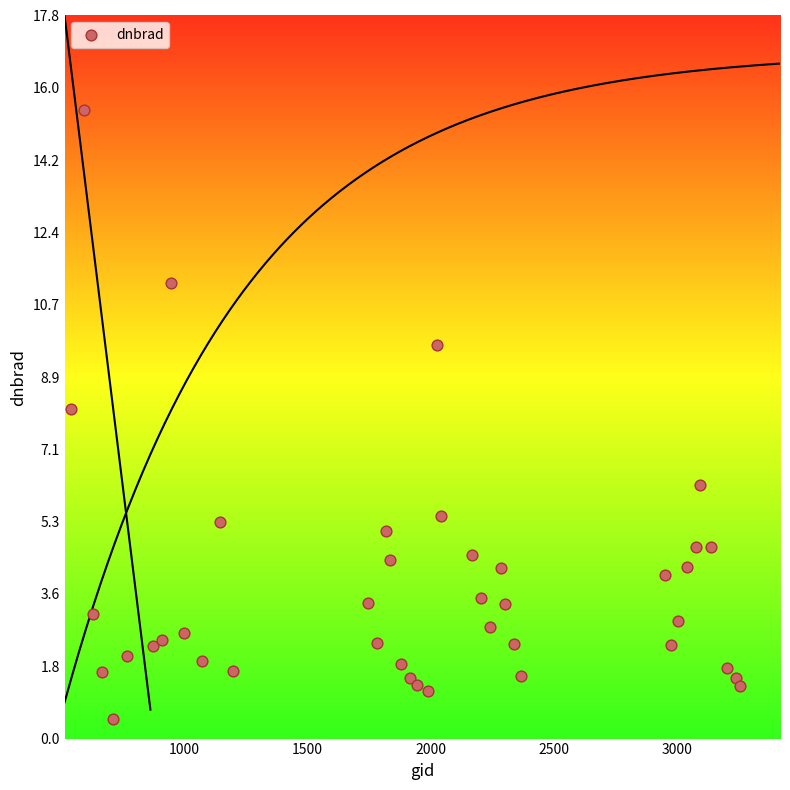

What Y value in the scatter plot is closest to 7?

6.2